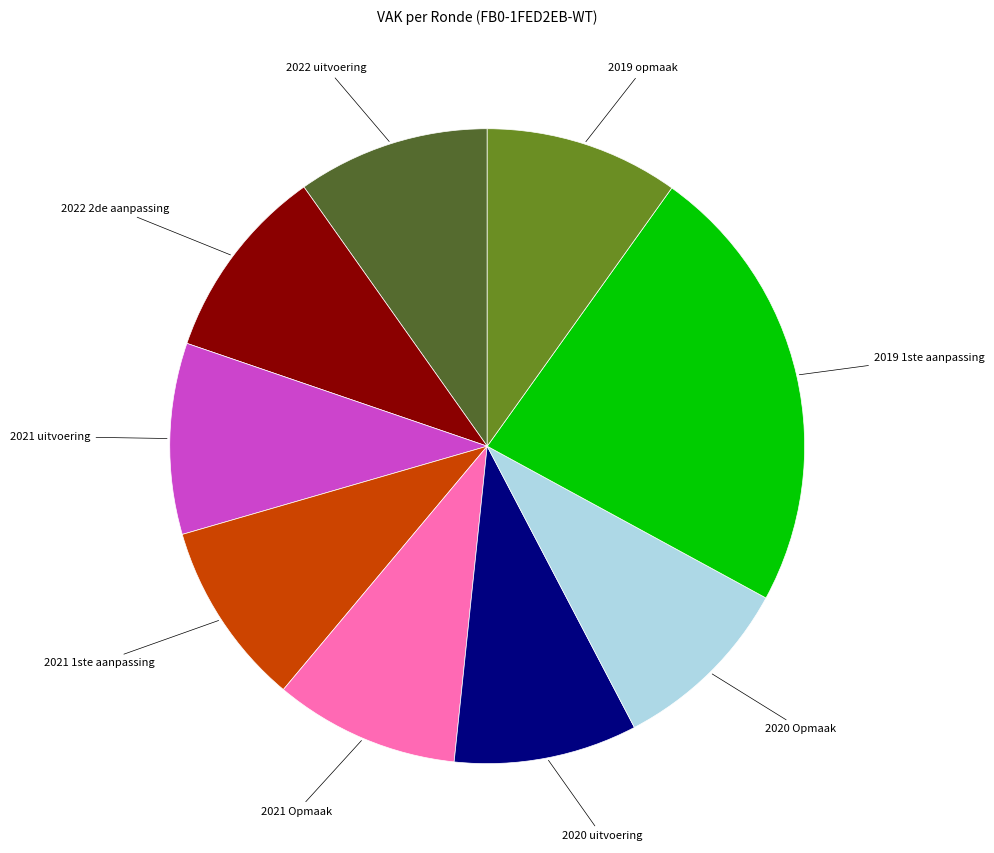

Is 2021 1ste aanpassing the majority of the pie?

No